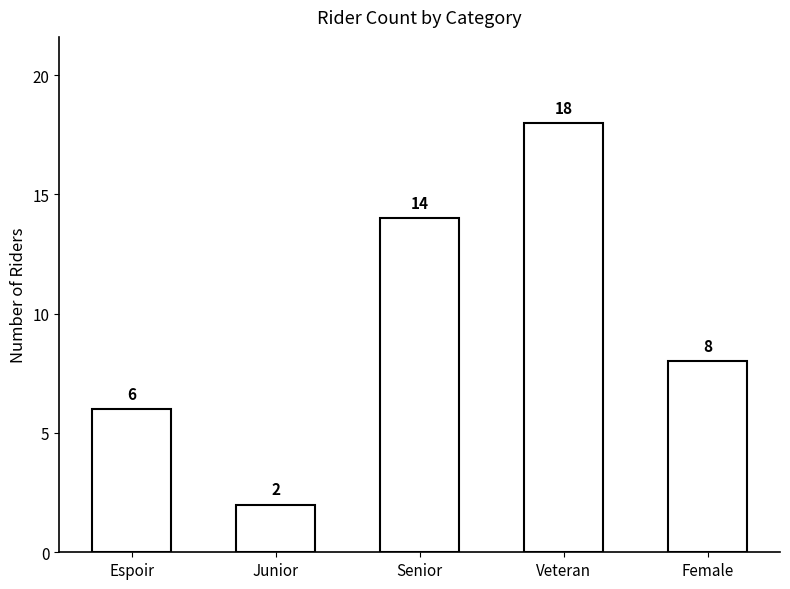

Count the values in the range 6 to 14.

3